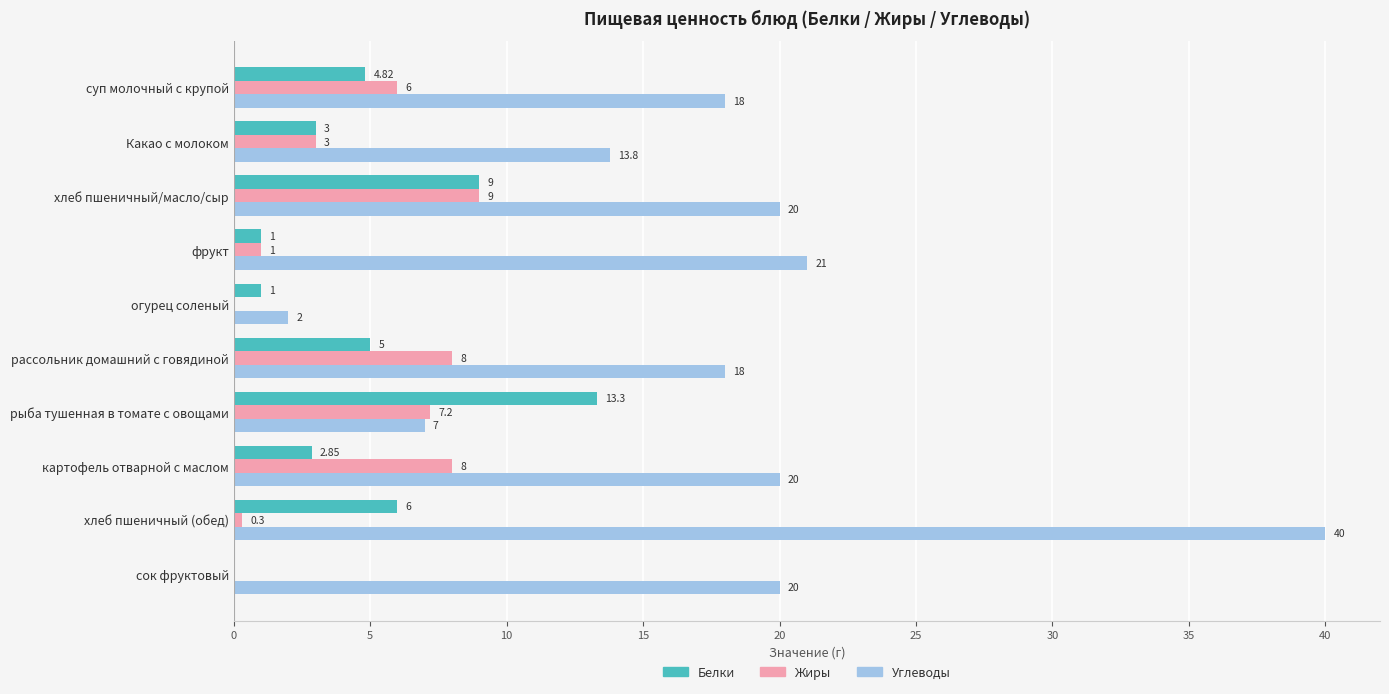

Which series has the largest total across all categories?

Углеводы